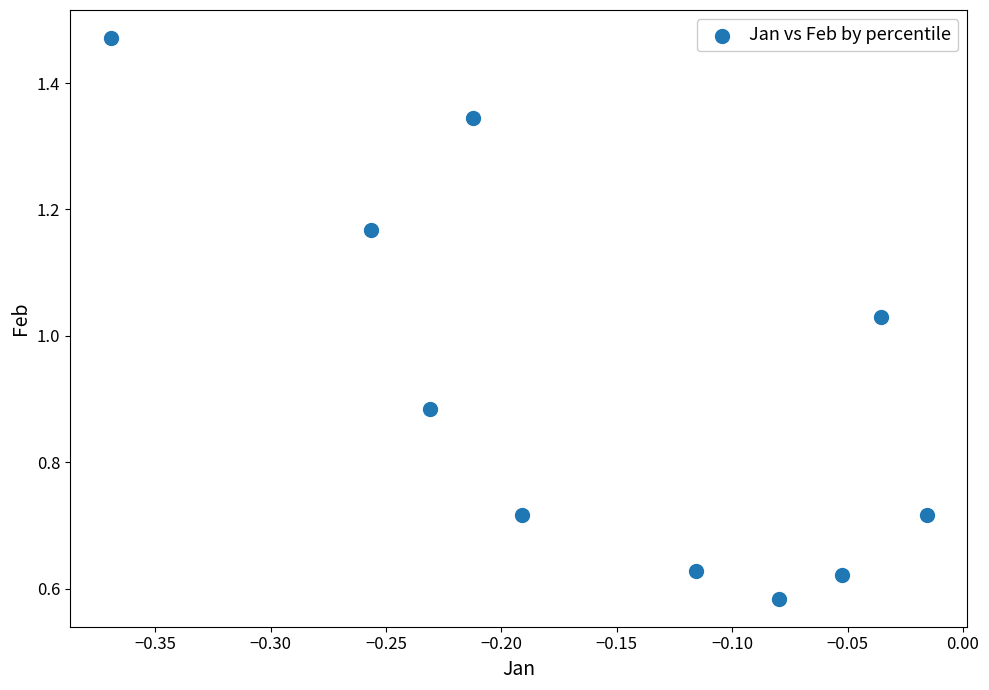

What is the range of X values (max minus min)?

0.4